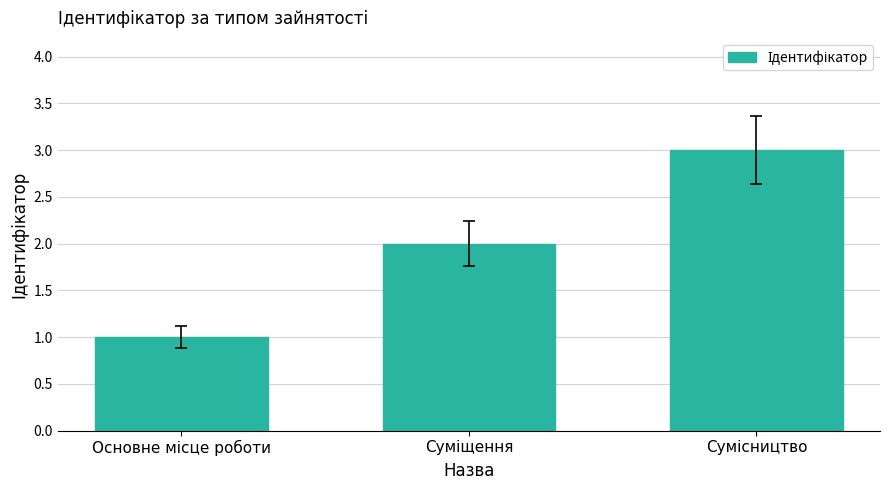

What is the maximum value shown in the chart?

3